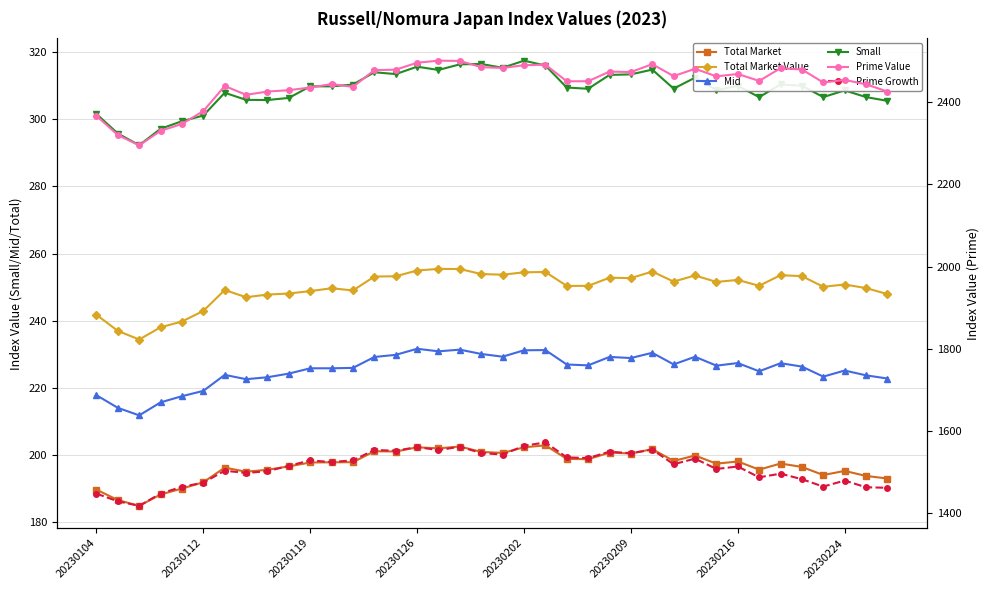

What is the difference between the maximum and minimum values in the Prime Value series?

206.4